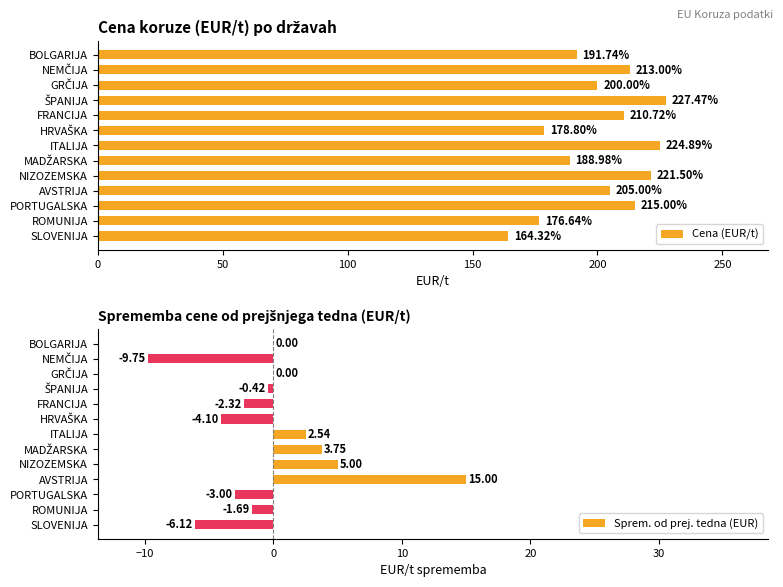

What is the average value of the Cena (EUR/t) series?

201.4